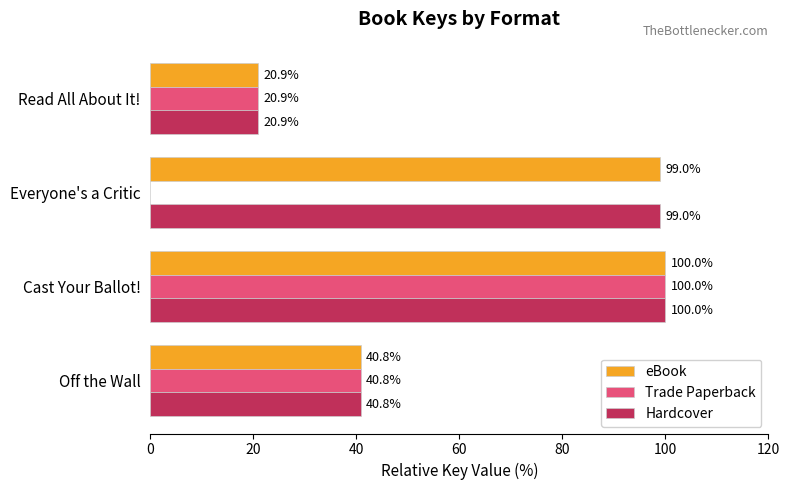

Is it true that Trade Paperback equals 0.0 at Everyone's a Critic?

True